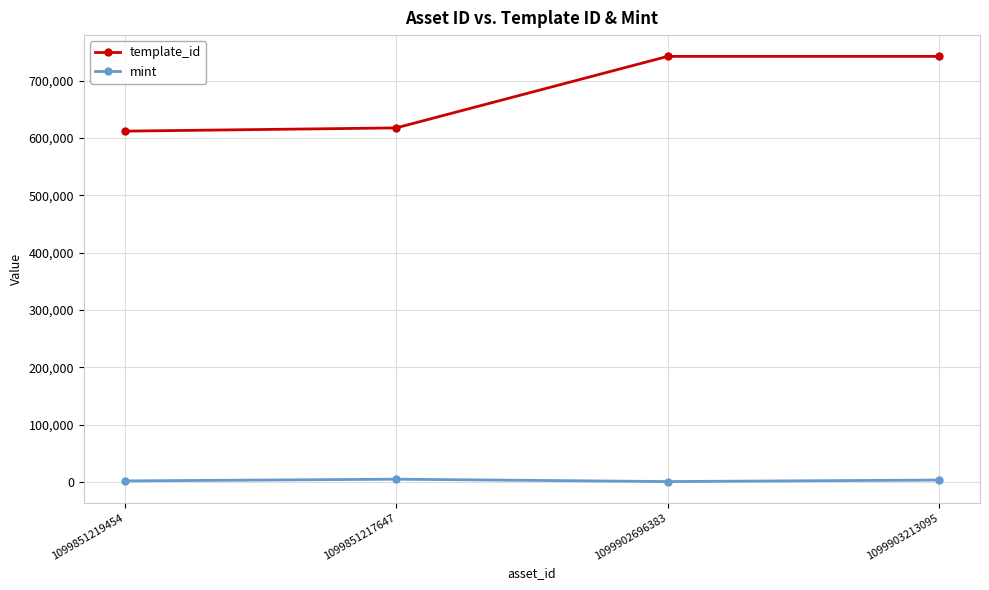

Which series has the largest range (max minus min)?

template_id